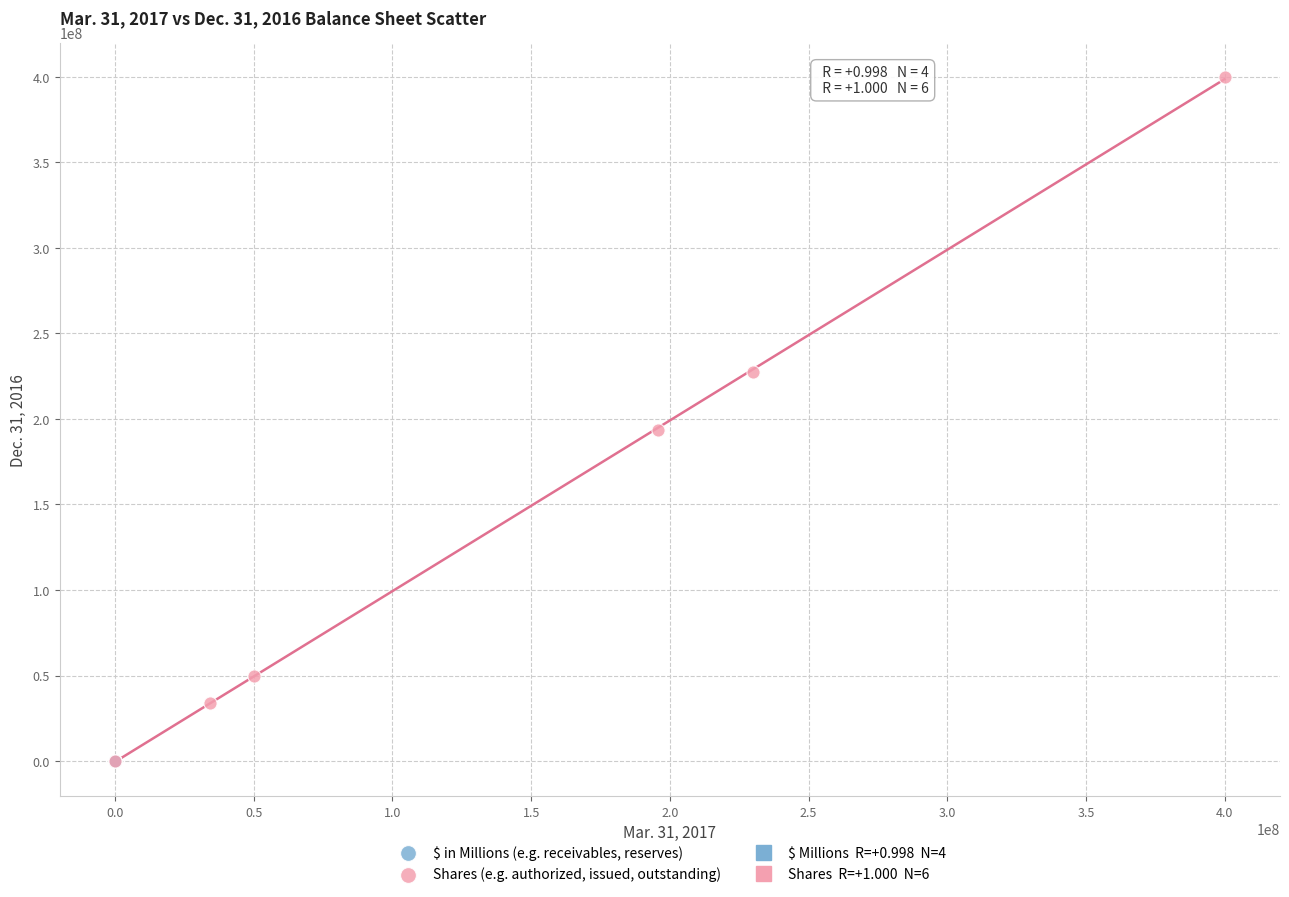

Which series has the widest spread of Y values?

Shares (e.g. authorized, issued, outstanding)